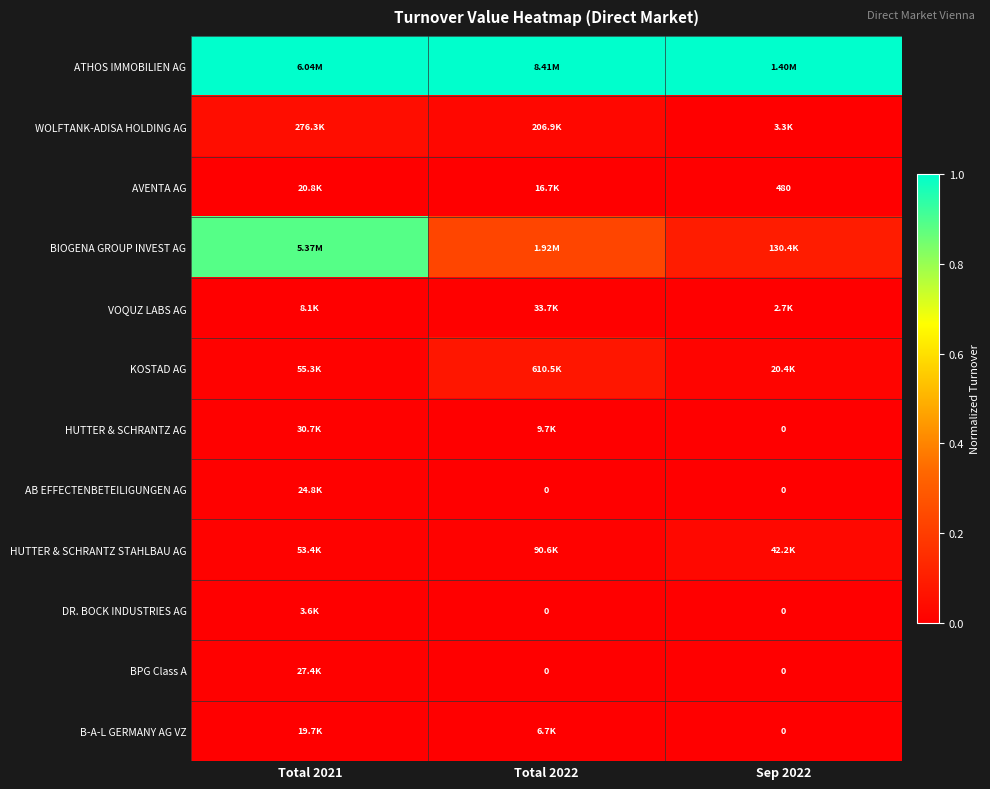

True or false: VOQUZ LABS AG has a value of 0.0 at Total 2021.

True